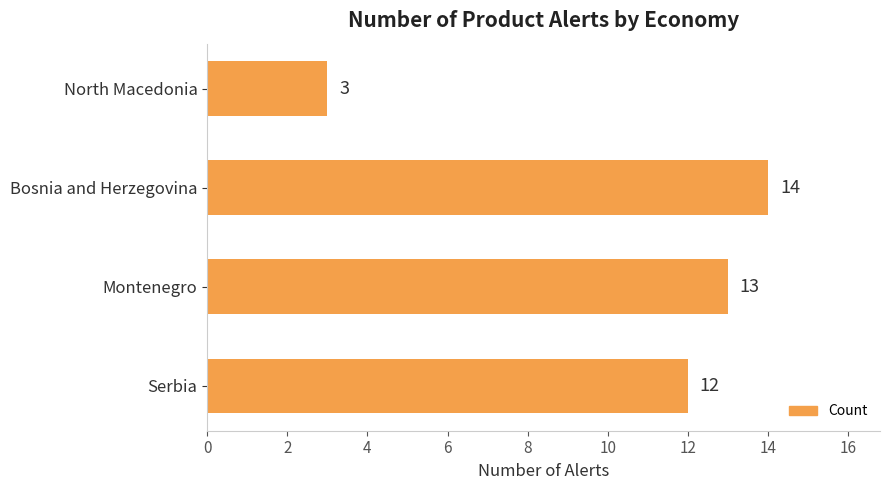

Is it true that the value at Montenegro is 13?

True